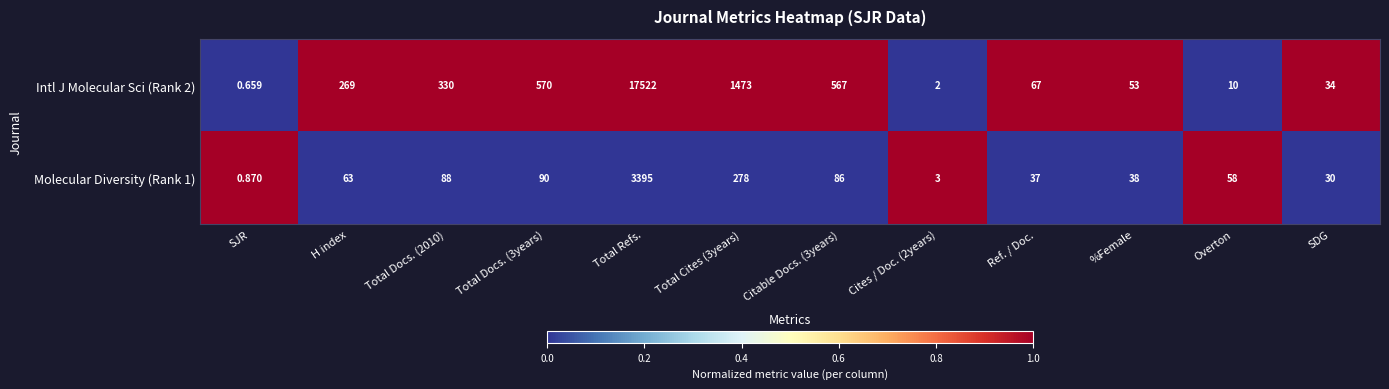

Is the value of Intl J Molecular Sci (Rank 2) at Total Refs. greater than the value of Molecular Diversity (Rank 1) at Total Refs.?

Yes